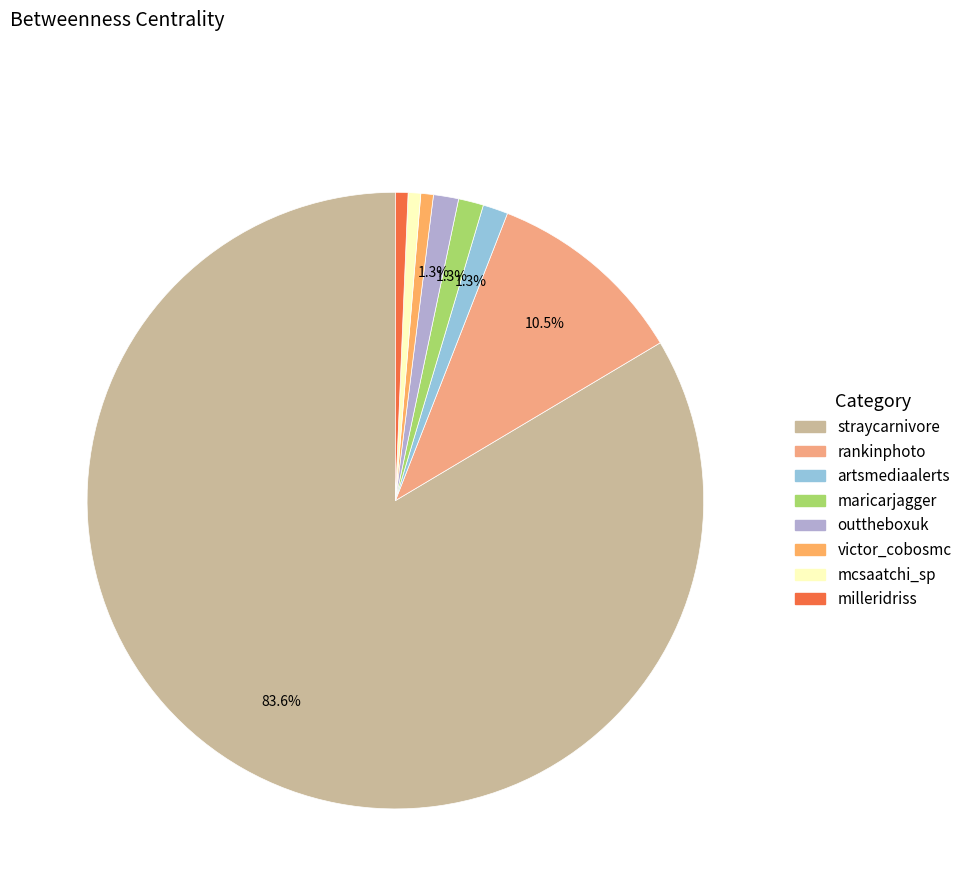

What percentage is the milleridriss slice, to the nearest percent?

1%